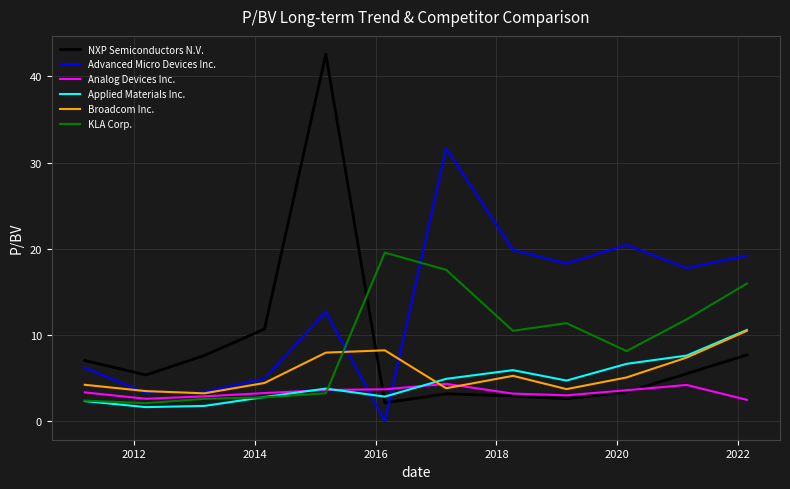

What is the greatest value displayed?

42.6